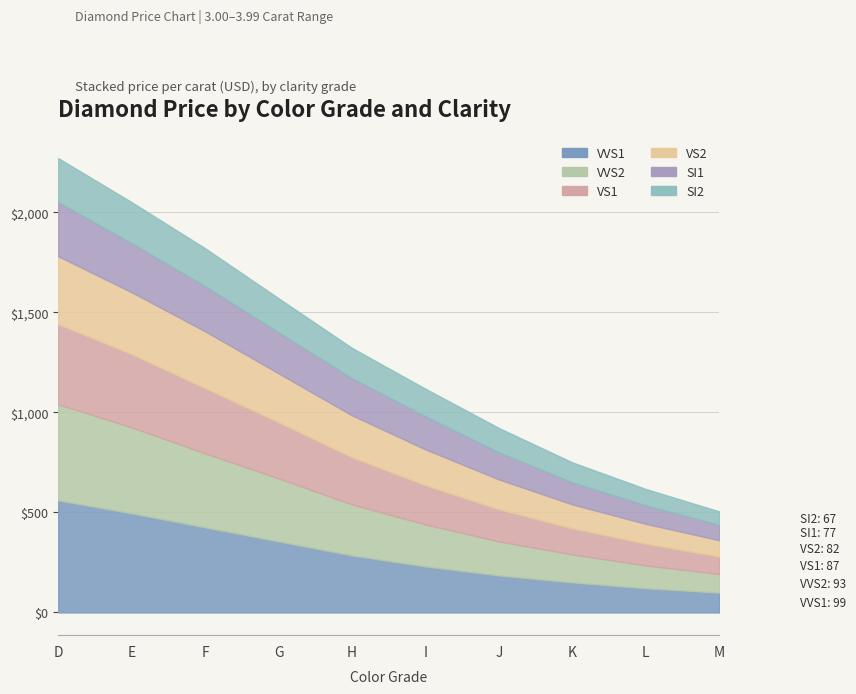

Count the number of data series in this chart.

6